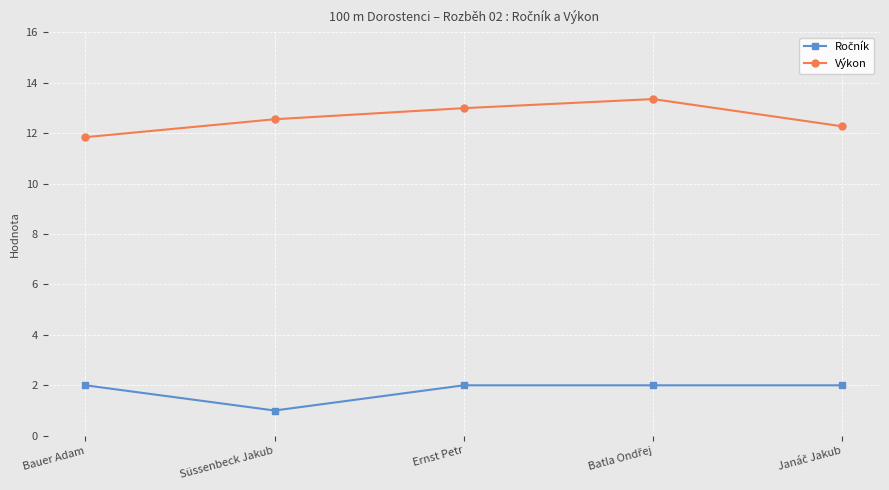

In Výkon, how many points are higher than both neighbors (excluding endpoints)?

1